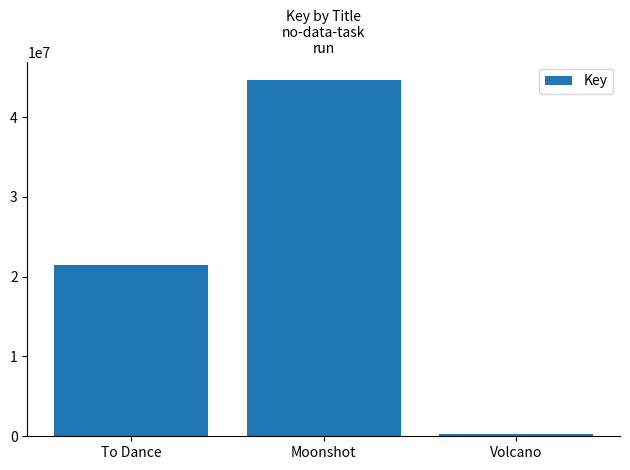

How many values are between 316044 and 44695299?

3